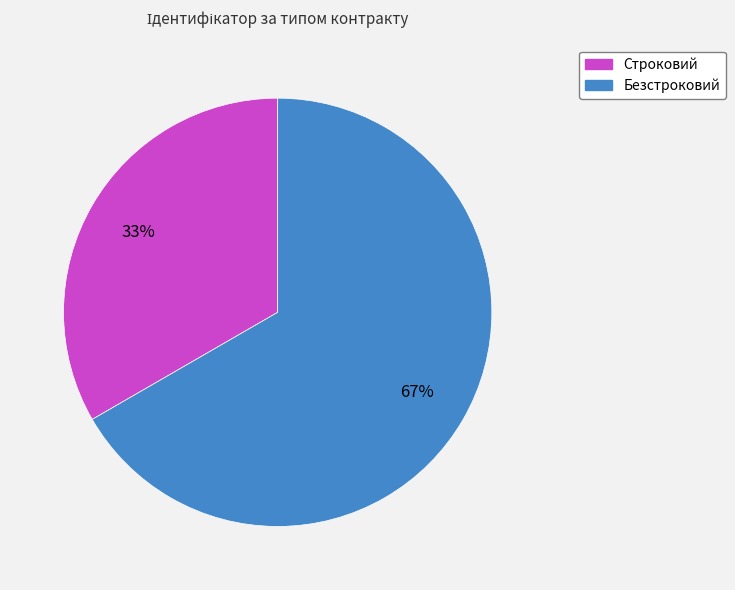

To the nearest percent, what is the average slice percentage?

50%